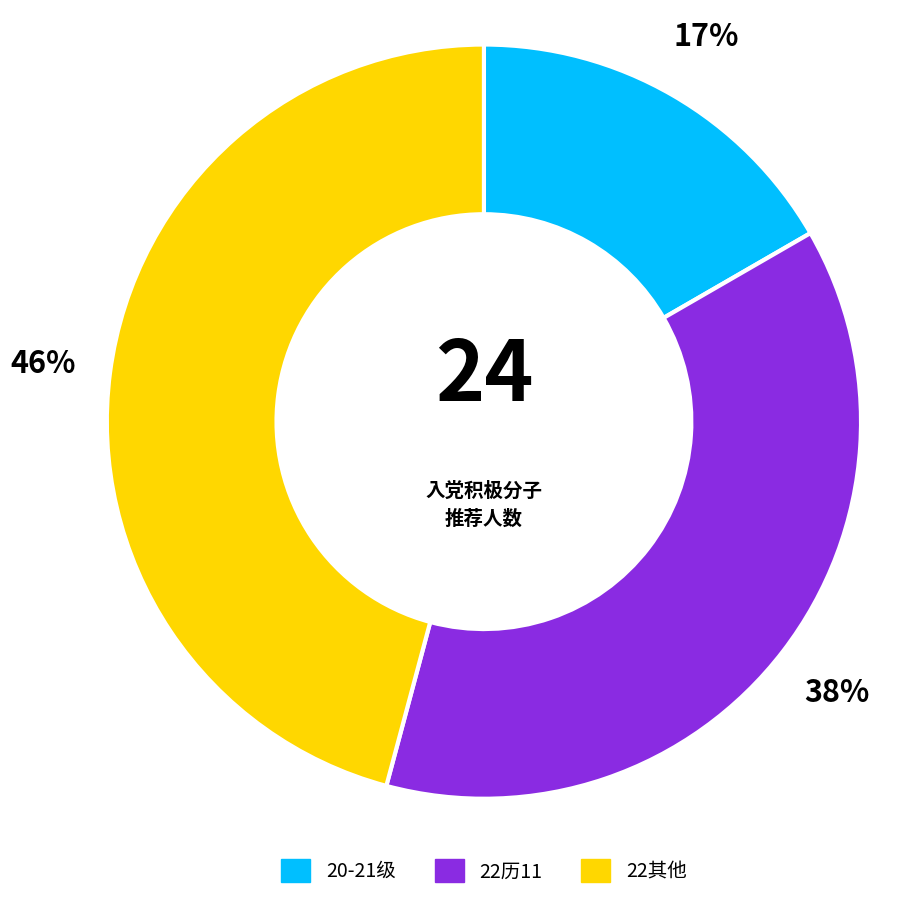

To the nearest percent, what is the difference between the largest and smallest slice percentages?

29%